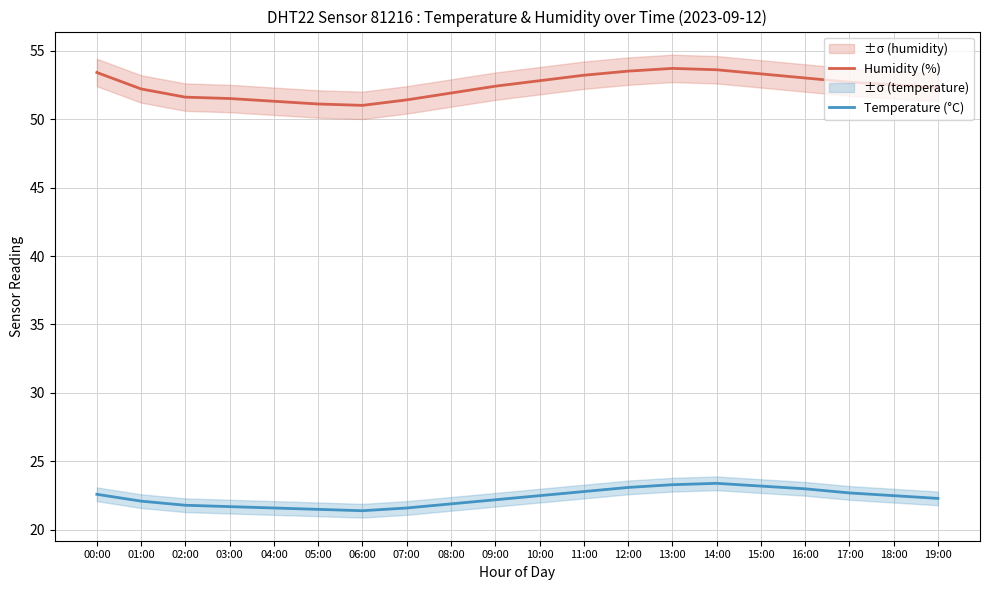

Rank the categories by Humidity (%) value from highest to lowest.

13:00, 14:00, 12:00, 00:00, 15:00, 11:00, 16:00, 10:00, 17:00, 18:00, 09:00, 19:00, 01:00, 08:00, 02:00, 03:00, 07:00, 04:00, 05:00, 06:00